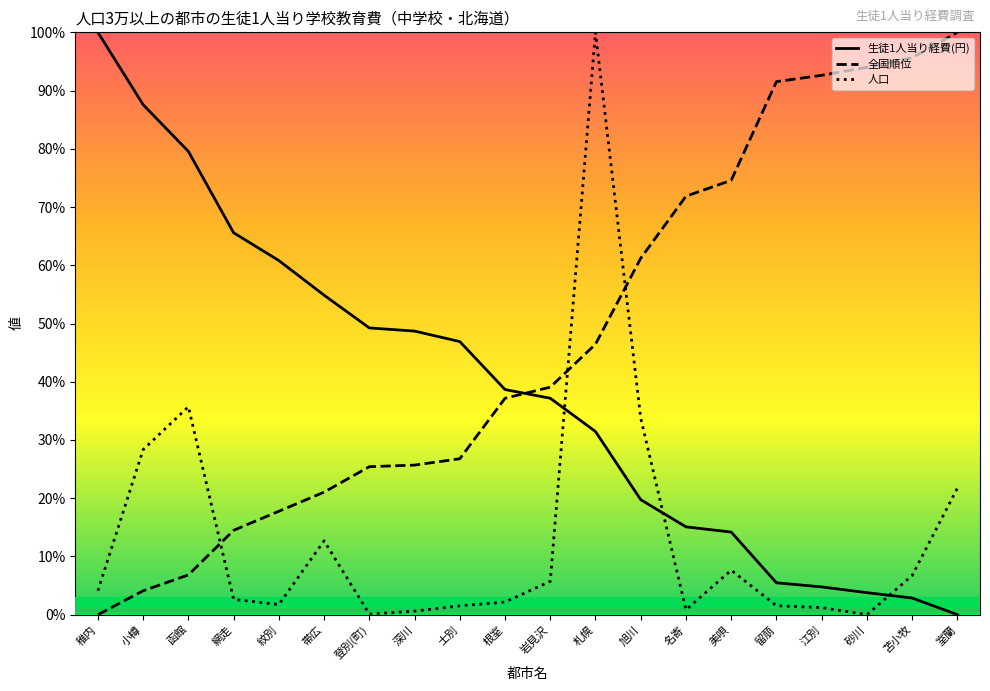

Rank the series by their average value, from lowest to highest.

人口, 生徒1人当り経費(円), 全国順位